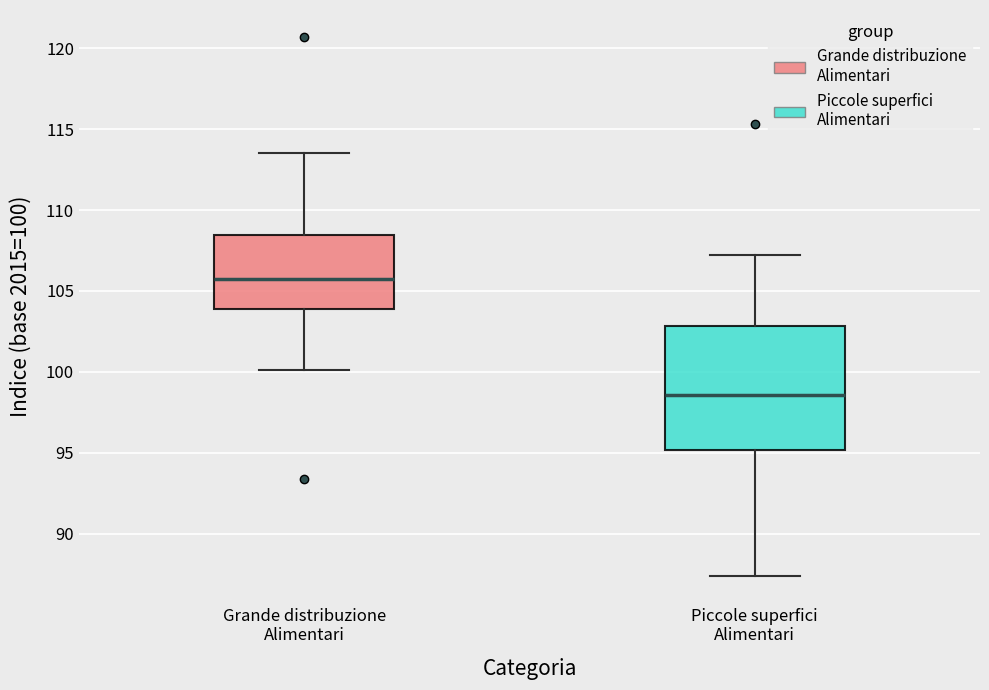

Reading left to right, transcribe this box plot: for each box, give where its median line is, the range the box spans, and where its two whiskers end, as read against the y-axis. The values are not printed on the chart, so give them approximately, as read against the axis.

Grande distribuzione Alimentari: median 106.0, box 104.0 to 108.5, whiskers 100.0 to 113.5
Piccole superfici Alimentari: median 98.5, box 95.0 to 103.0, whiskers 87.5 to 107.0